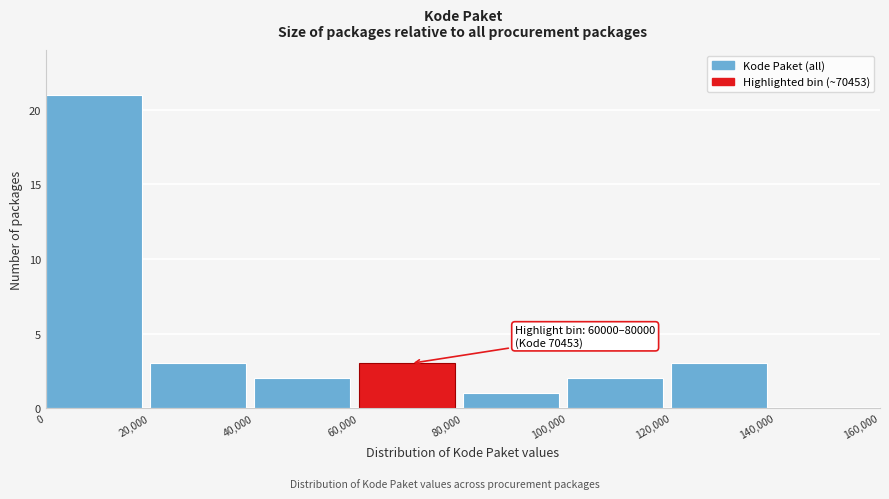

Over which range of the x-axis is the bar tallest?

0 to 20,000